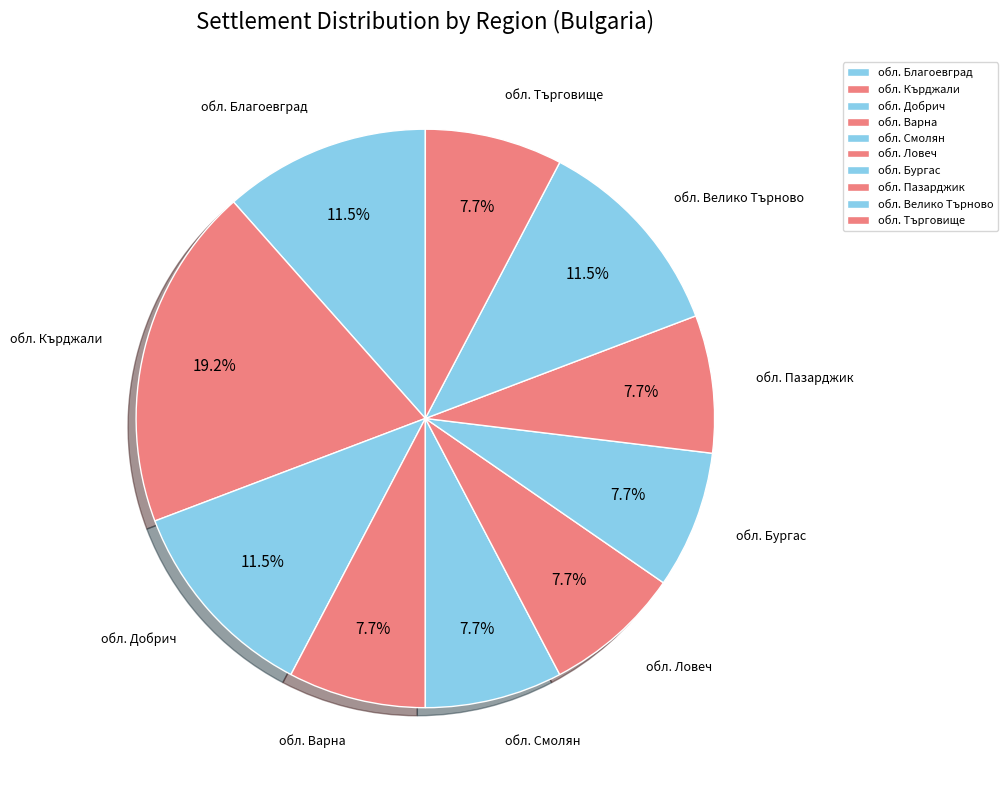

Which slice is the largest?

обл. Кърджали